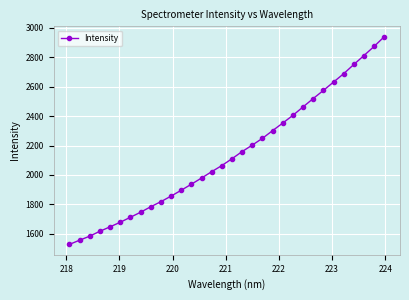

What is the value of the 13th point from the left?

1937.4